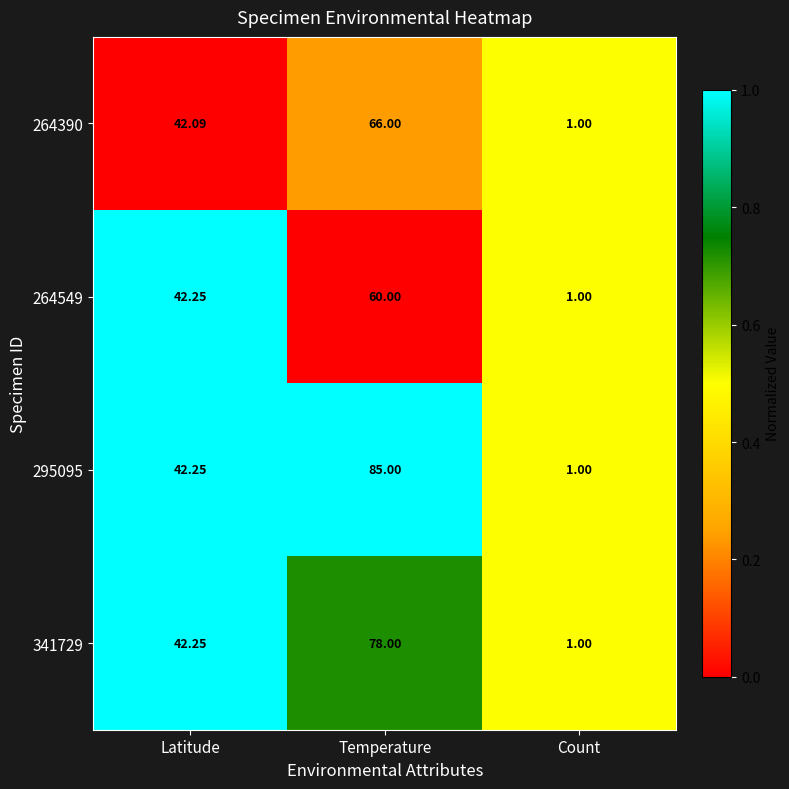

At which category does the chart reach its minimum across all series?

Count